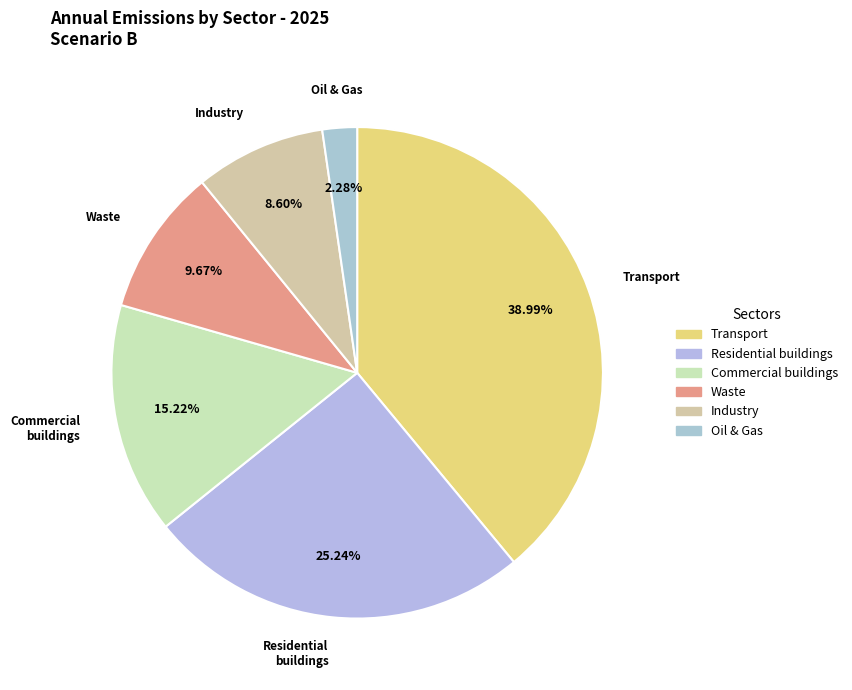

What is the ratio of the value at Residential buildings to the value at Commercial buildings?

1.7